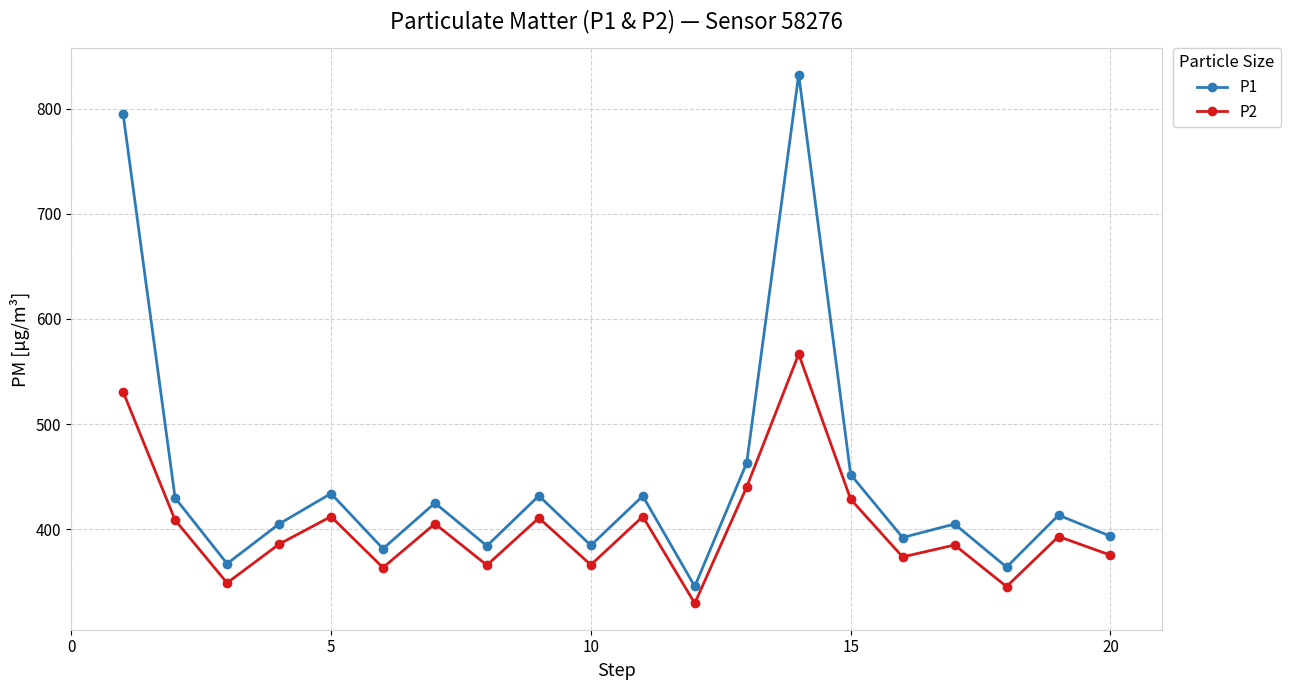

What is the sum of all P1 values?

8931.3